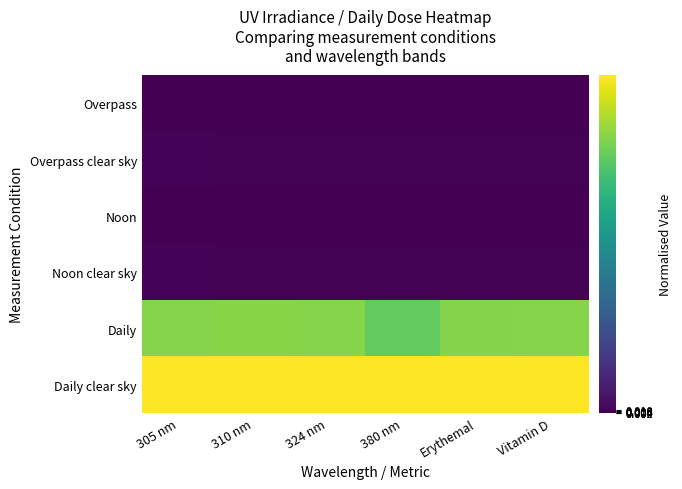

What is the greatest value displayed?

1.0